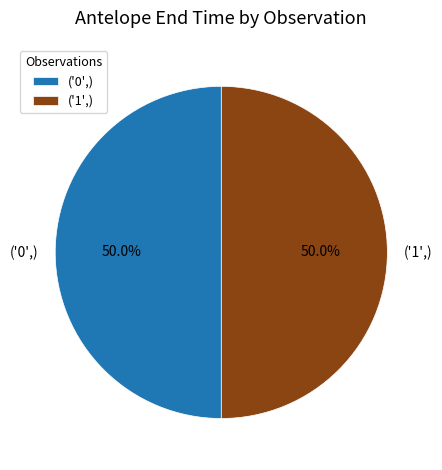

Combined, do ('1',) and ('0',) account for over 50%?

Yes